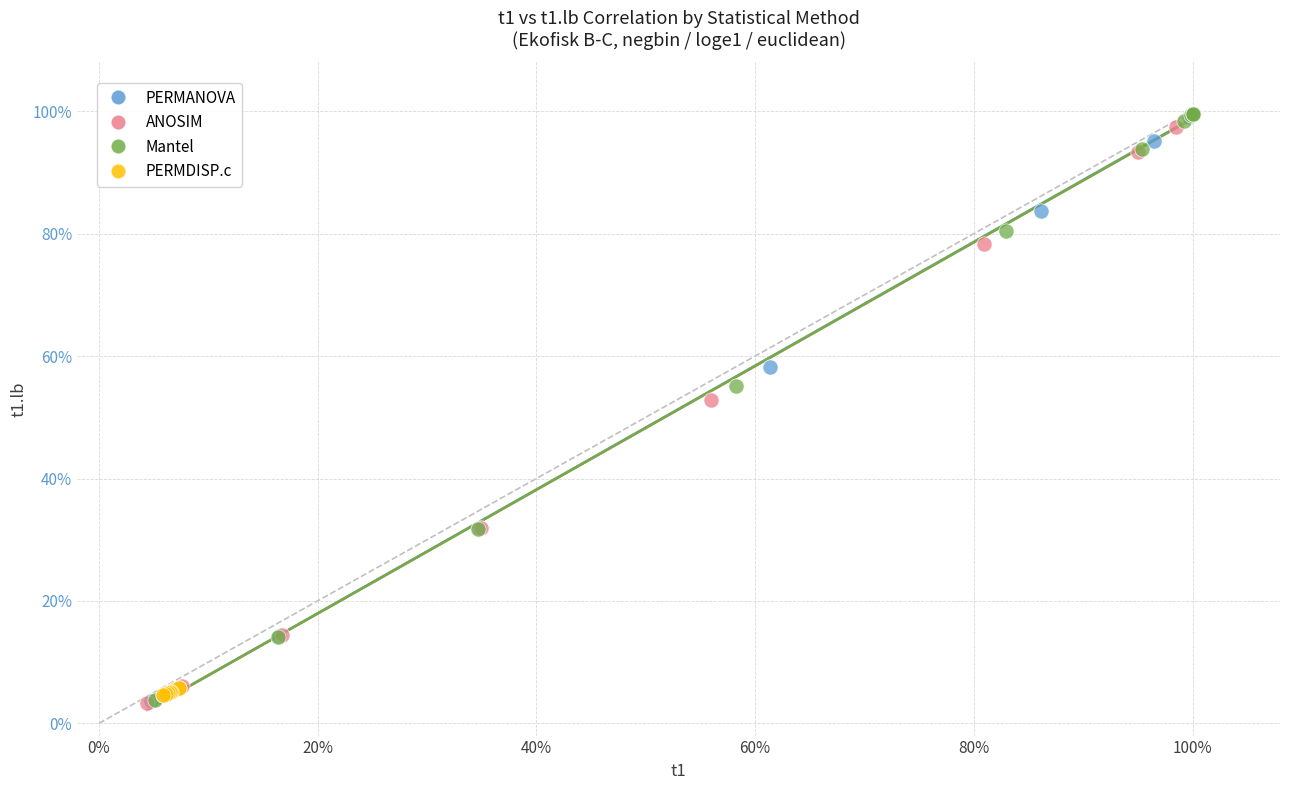

What are all the series names shown in the legend?

PERMANOVA, ANOSIM, Mantel, PERMDISP.c